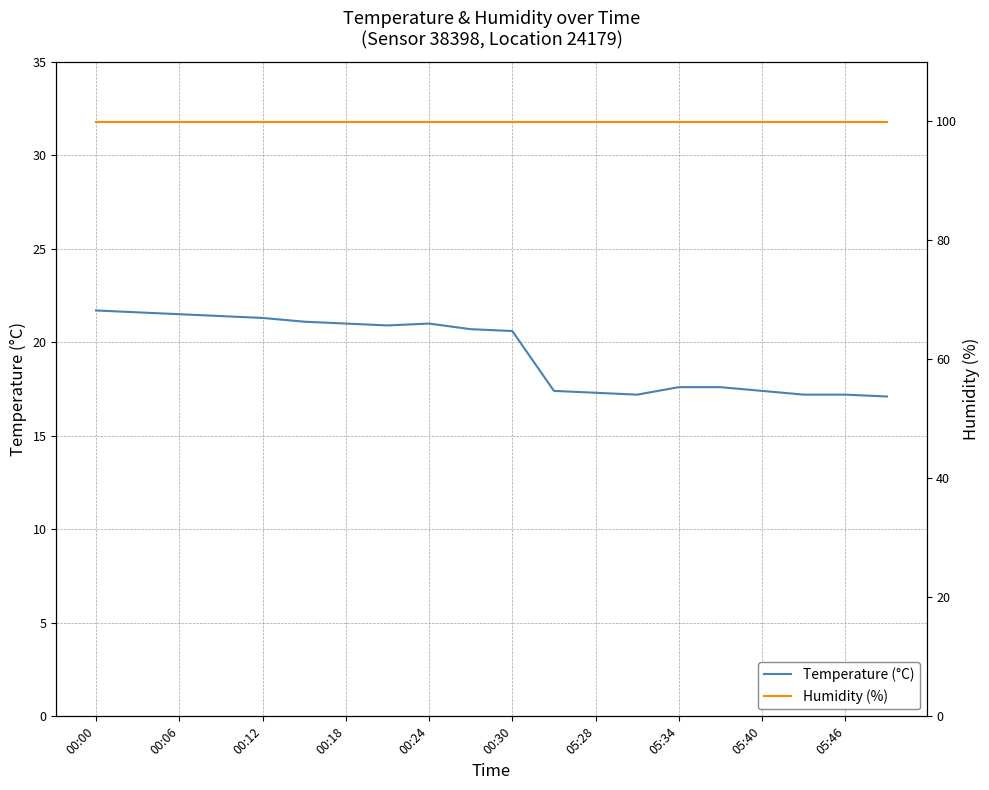

List the series in order of their overall mean, lowest first.

Temperature (°C), Humidity (%)